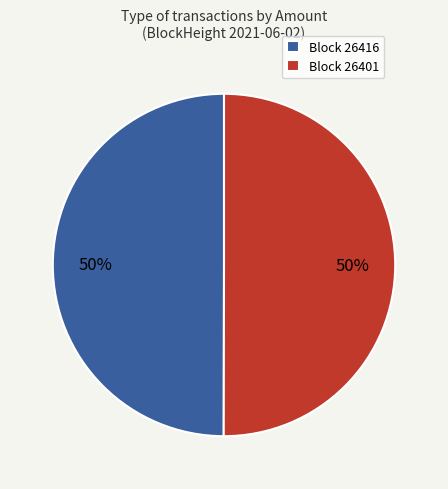

To the nearest percent, what is the average slice percentage?

50%